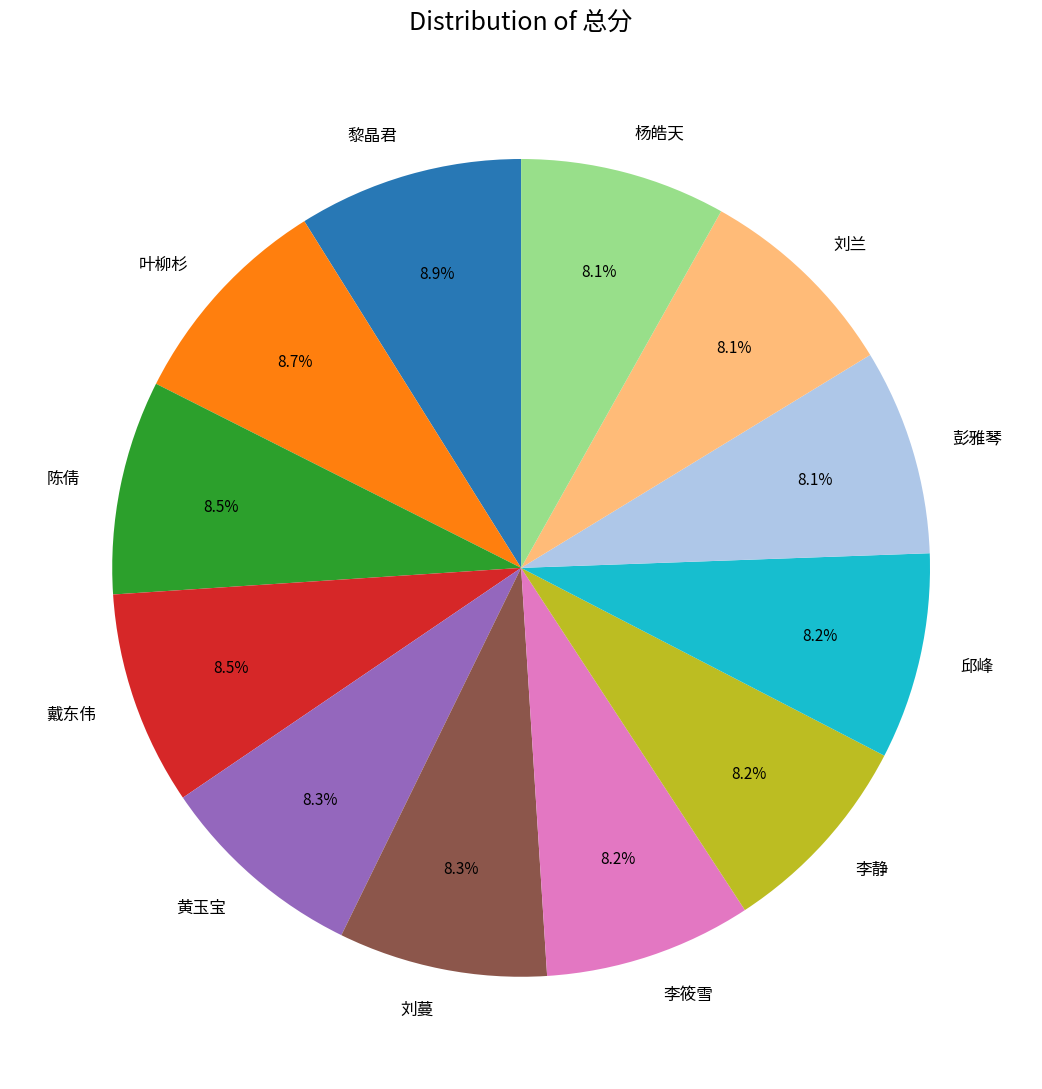

Do 戴东伟 and 陈倩 together represent more than half of the pie?

No